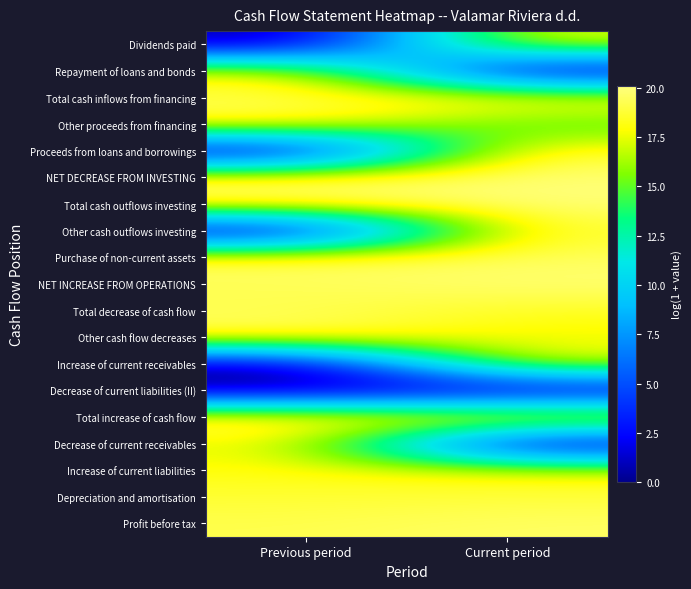

Reading left to right, list all the values displayed in this chart.

Profit before tax: Previous period=19.2	Current period=19.6
Depreciation and amortisation: Previous period=18.8	Current period=18.9
Increase of current liabilities: Previous period=18.1	Current period=17.8
Decrease of current receivables: Previous period=17.8	Current period=0.0
Total increase of cash flow: Previous period=20.0	Current period=20.1
Decrease of current liabilities (II): Previous period=0.0	Current period=0.0
Increase of current receivables: Previous period=0.0	Current period=17.9
Other cash flow decreases: Previous period=19.3	Current period=17.5
Total decrease of cash flow: Previous period=19.3	Current period=18.4
NET INCREASE FROM OPERATIONS: Previous period=19.3	Current period=19.9
Purchase of non-current assets: Previous period=19.5	Current period=19.5
Other cash outflows investing: Previous period=0.0	Current period=19.0
Total cash outflows investing: Previous period=19.5	Current period=19.9
NET DECREASE FROM INVESTING: Previous period=19.5	Current period=19.9
Proceeds from loans and borrowings: Previous period=0.0	Current period=19.1
Other proceeds from financing: Previous period=19.1	Current period=14.2
Total cash inflows from financing: Previous period=19.1	Current period=19.1
Repayment of loans and bonds: Previous period=18.4	Current period=0.0
Dividends paid: Previous period=0.0	Current period=18.0